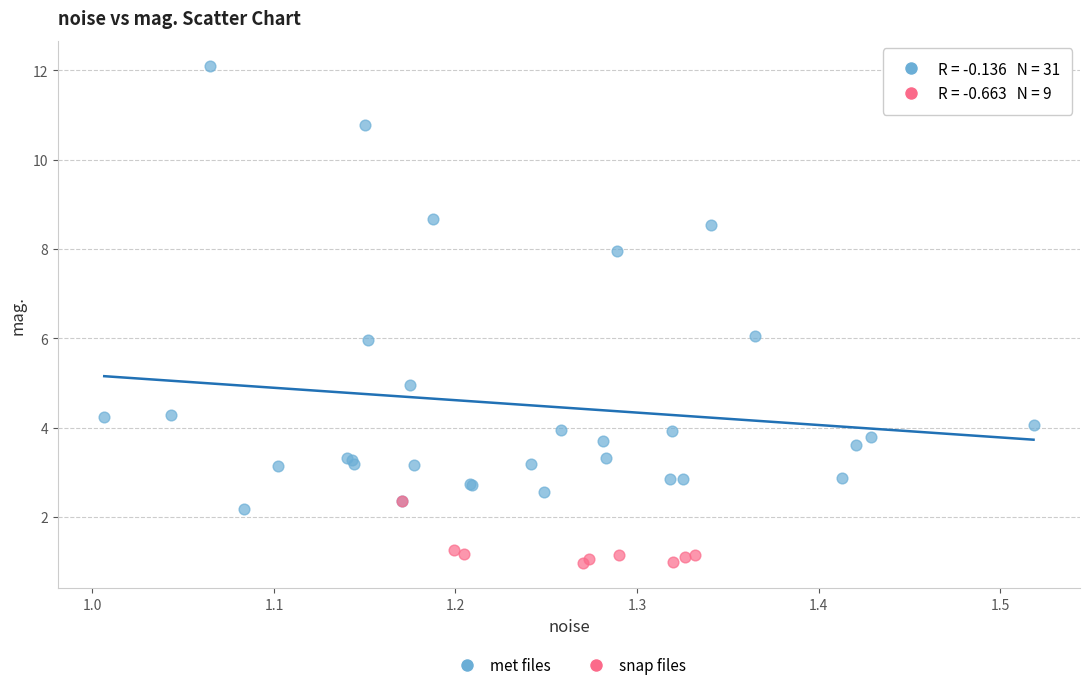

Which series has the widest spread of Y values?

met files